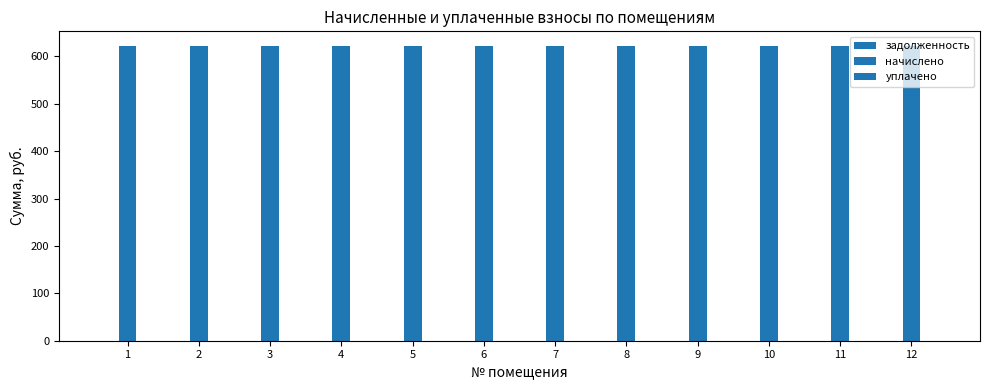

Which series has the largest range (max minus min)?

задолженность